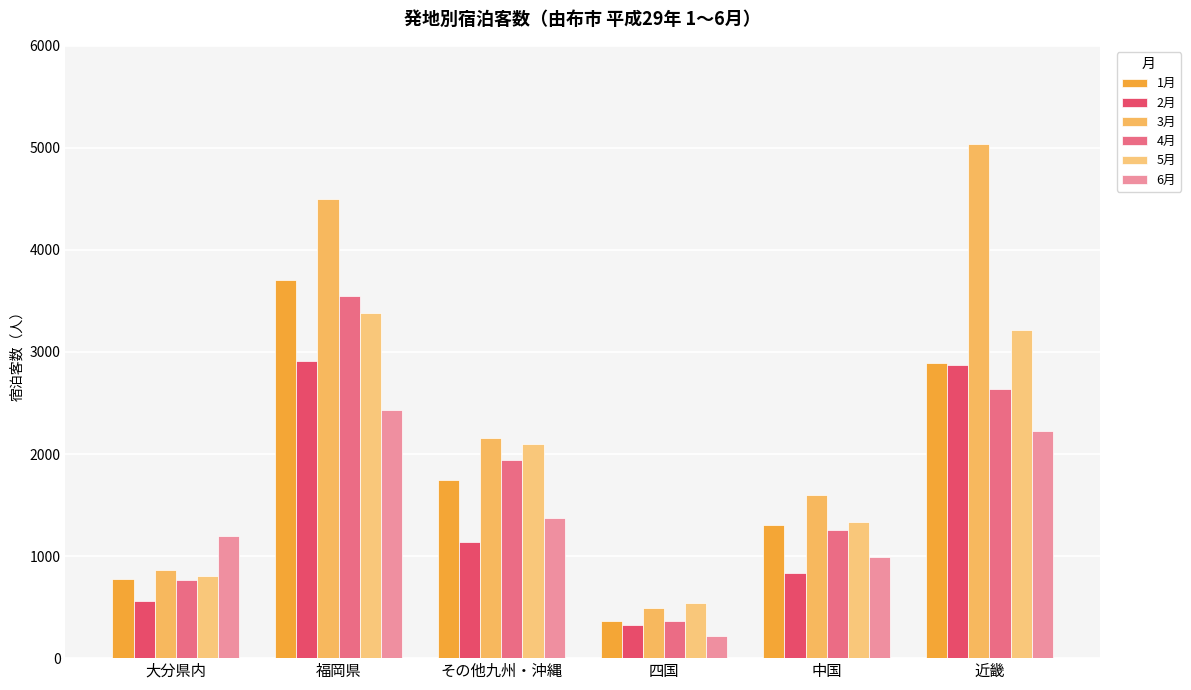

What is the sum of all 1月 values?

10796